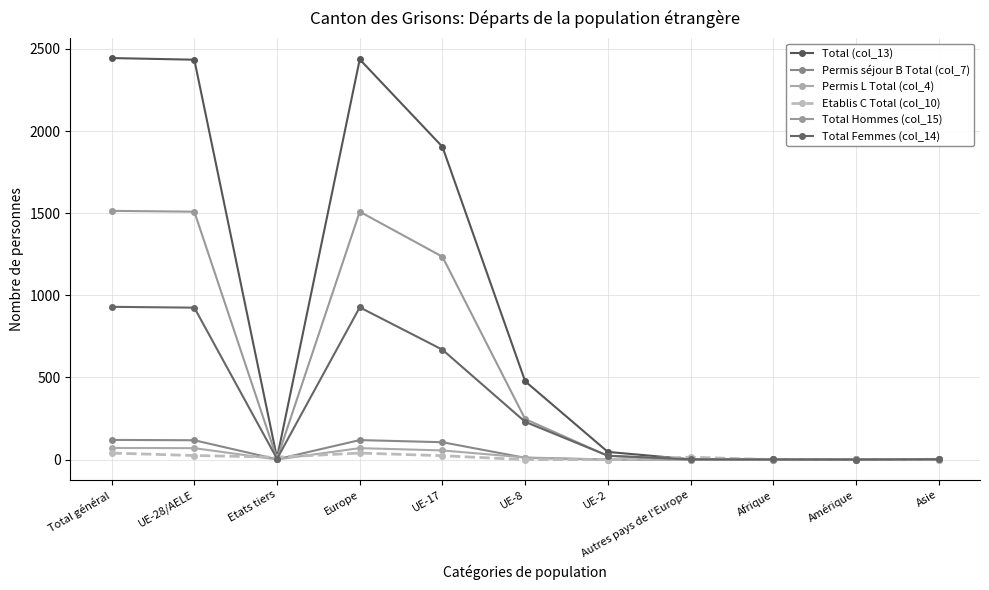

At which label is Total (col_13) closest to 1222?

UE-17